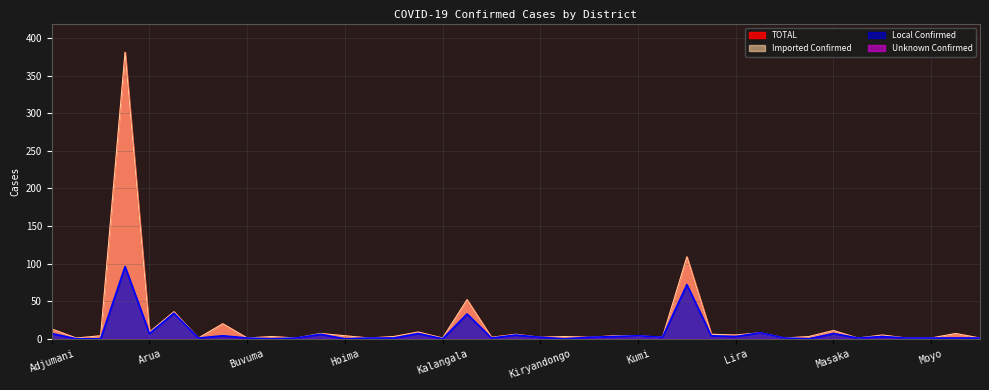

At which category is the sum across all series the highest?

Amuru